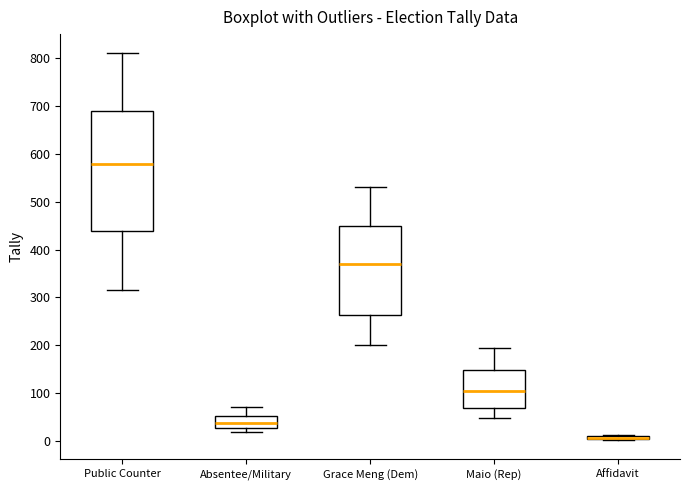

Which box is the tallest, from its lower edge to its upper edge?

Public Counter